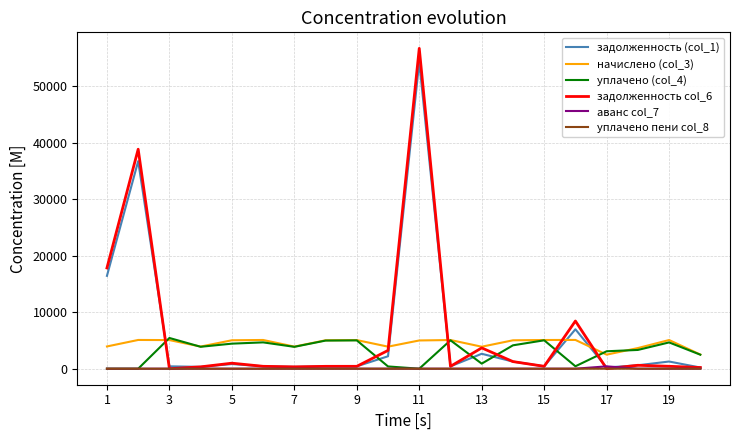

True or false: аванс col_7 and начислено (col_3) cross at least once.

False